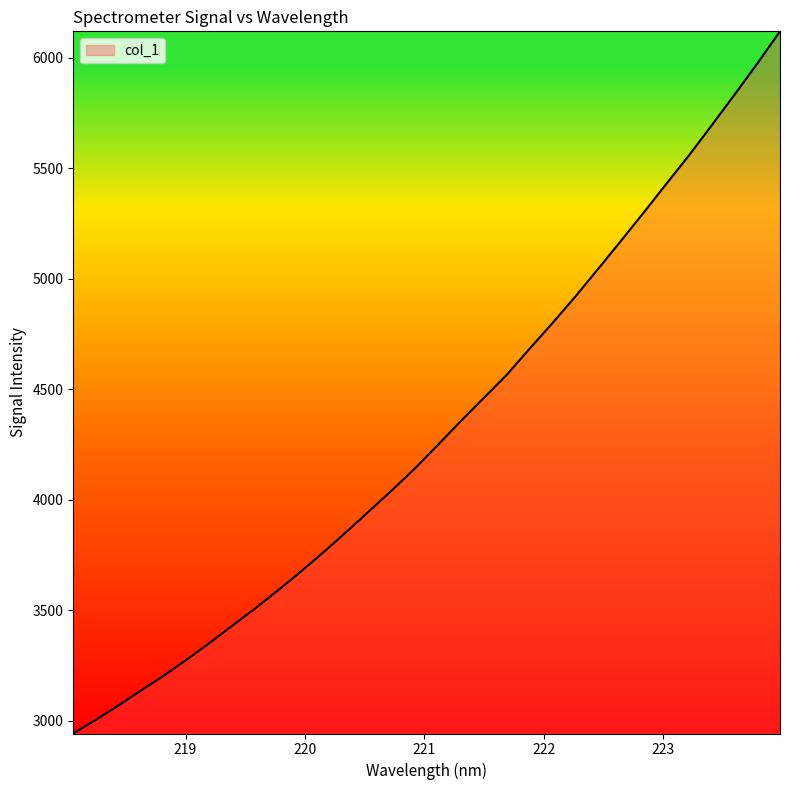

What is the smallest value displayed?

2943.4